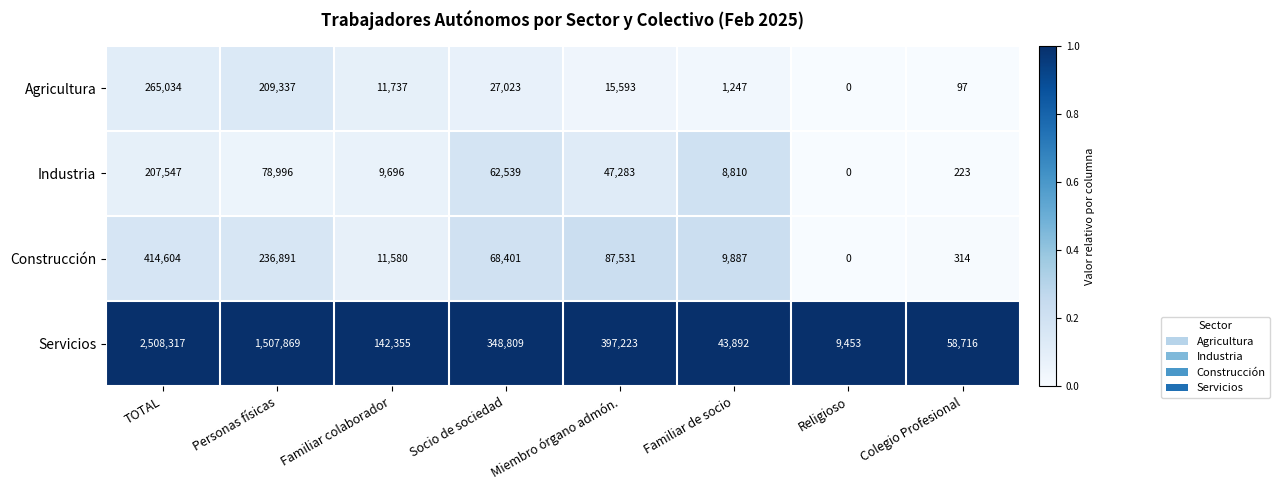

True or false: Servicios has a value of 585844 at Socio de sociedad.

False